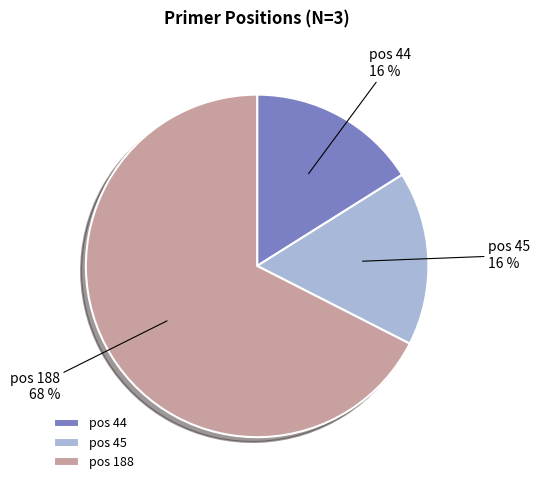

The pos 44 slice represents 16% of the pie. True or false?

True